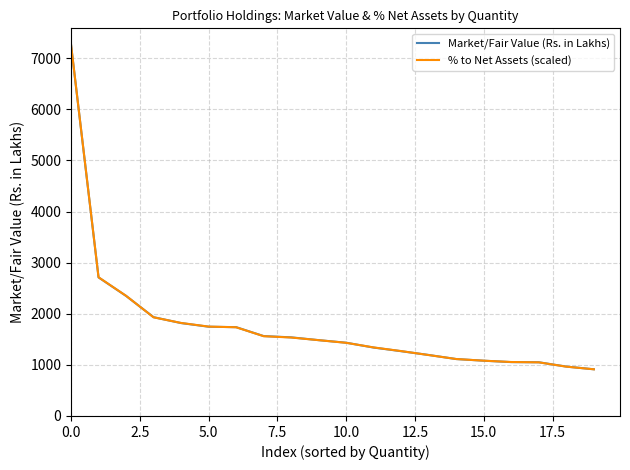

Count the number of data series in this chart.

2